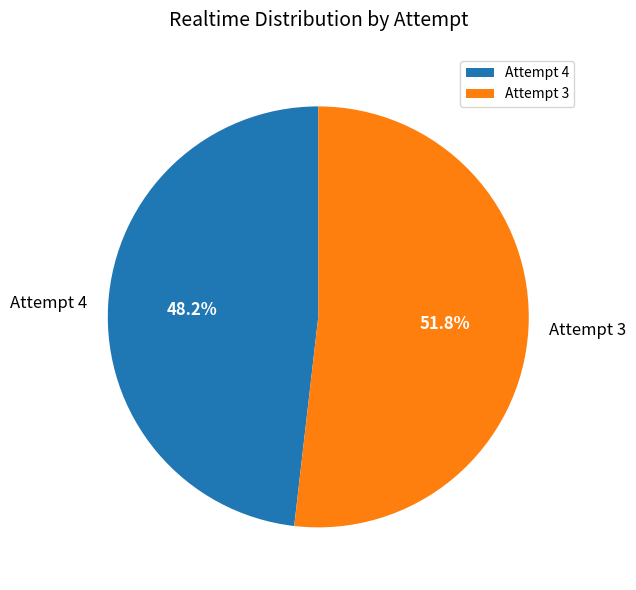

Count the number of slices in the pie.

2